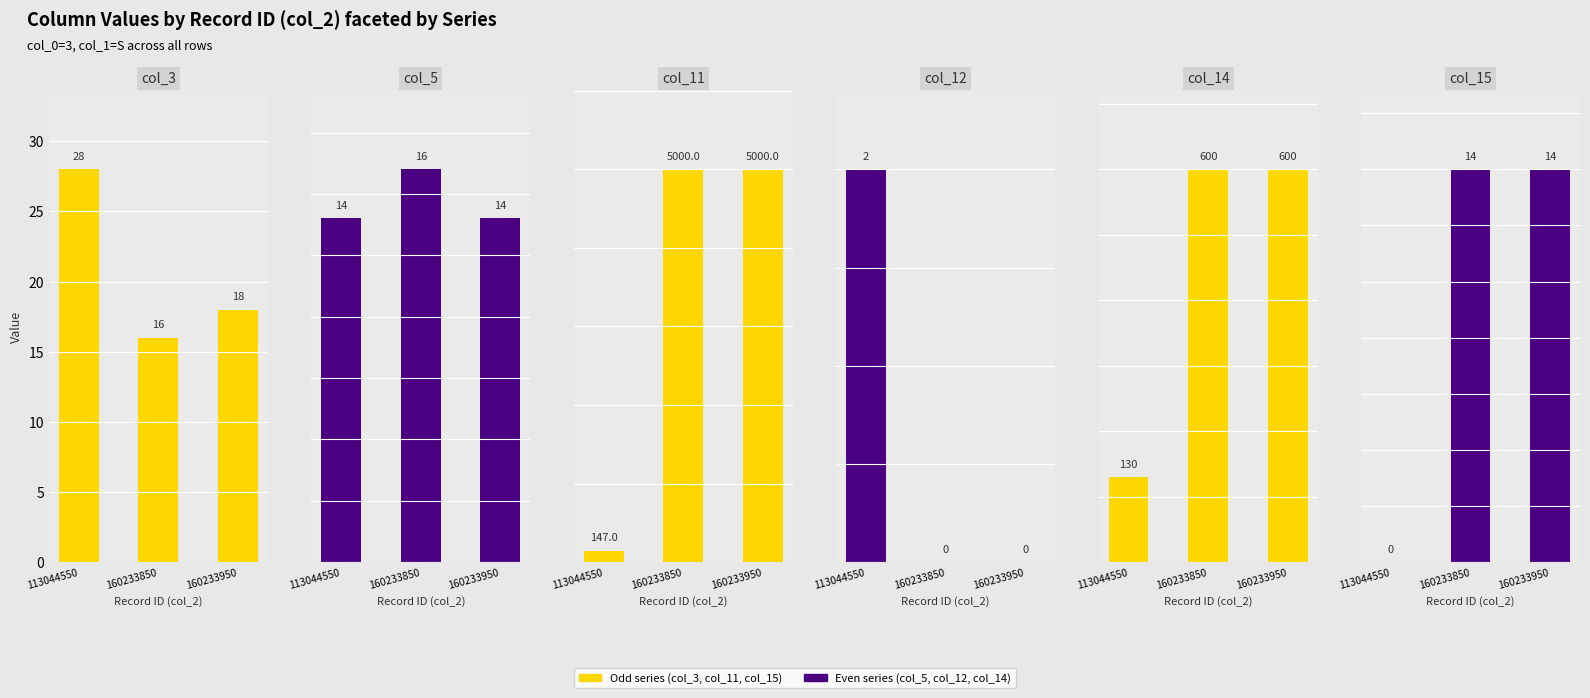

What is the value of the col_14 bar at the 3rd from the left?

600